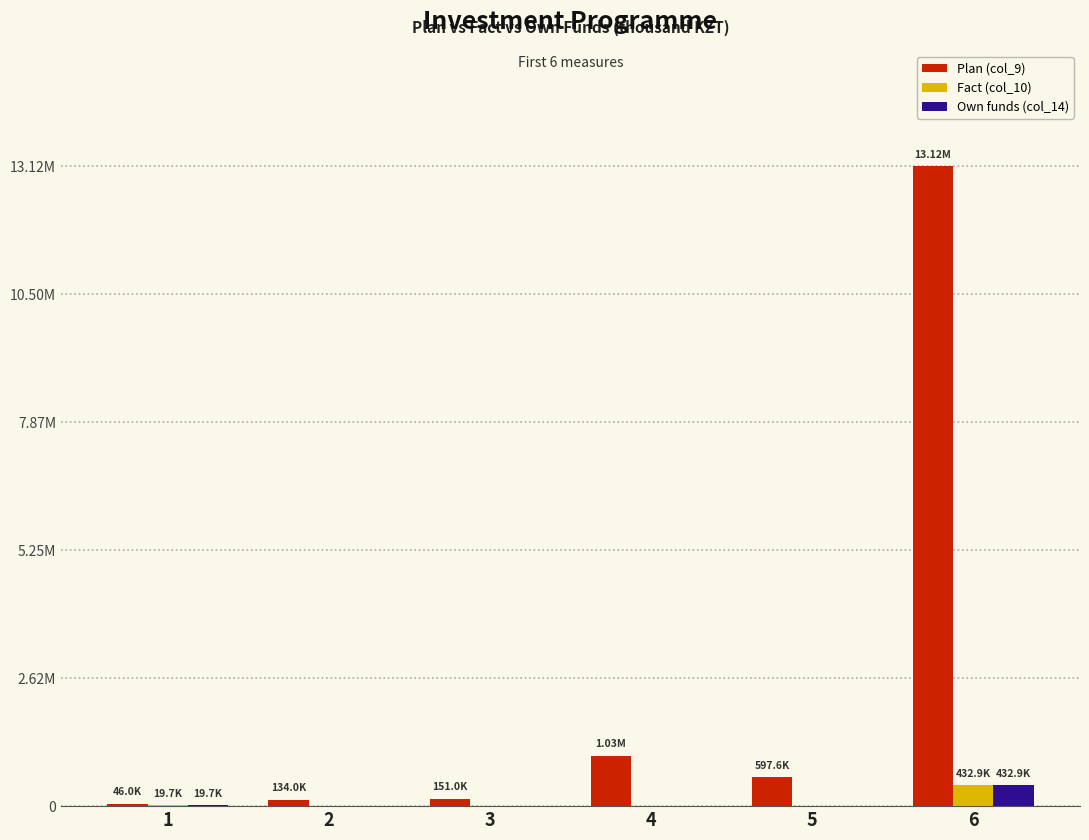

At which category is the sum across all series the highest?

6